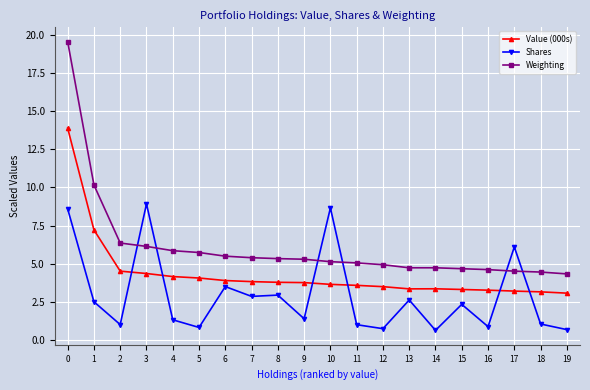

What is the sum of the Value (000s) values at 17 and 18?

6.4